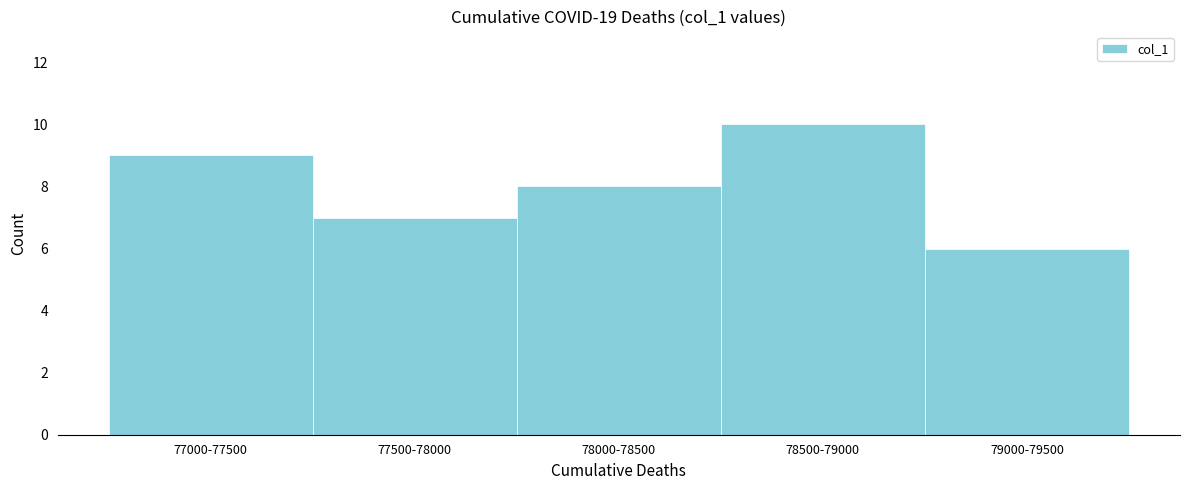

Reading right to left, extract all data points from this chart.

6	10	8	7	9